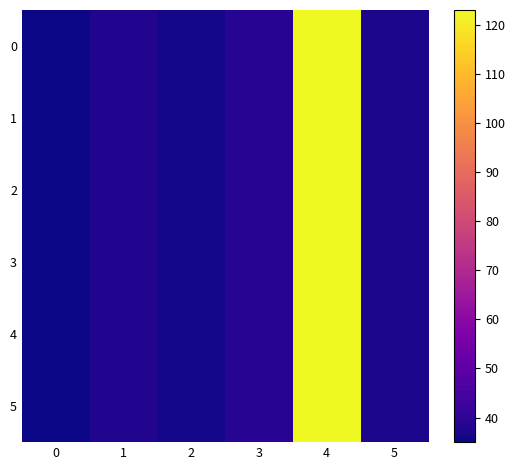

At how many categories does at least one series exceed 76?

1